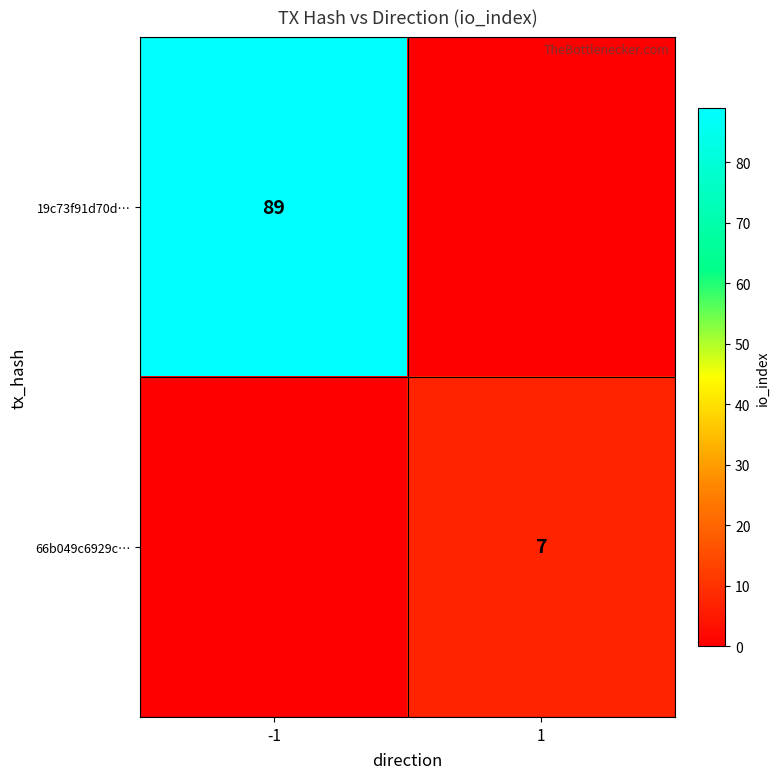

How many distinct data groups are displayed?

2